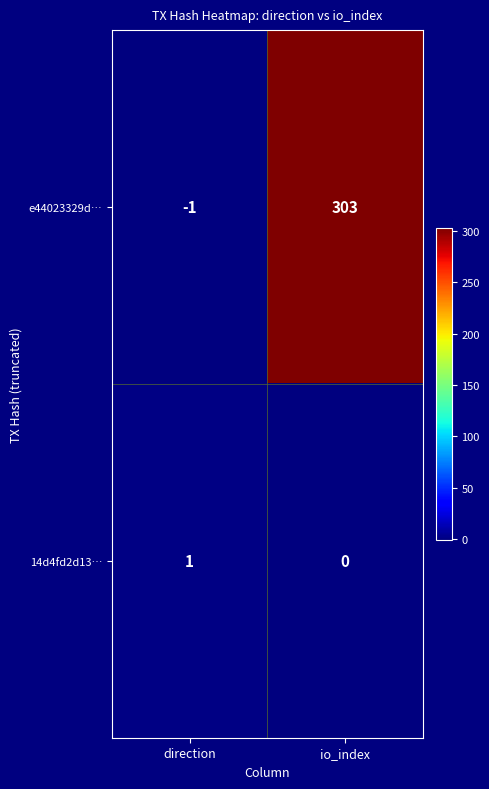

What is the total value across all series at io_index?

303